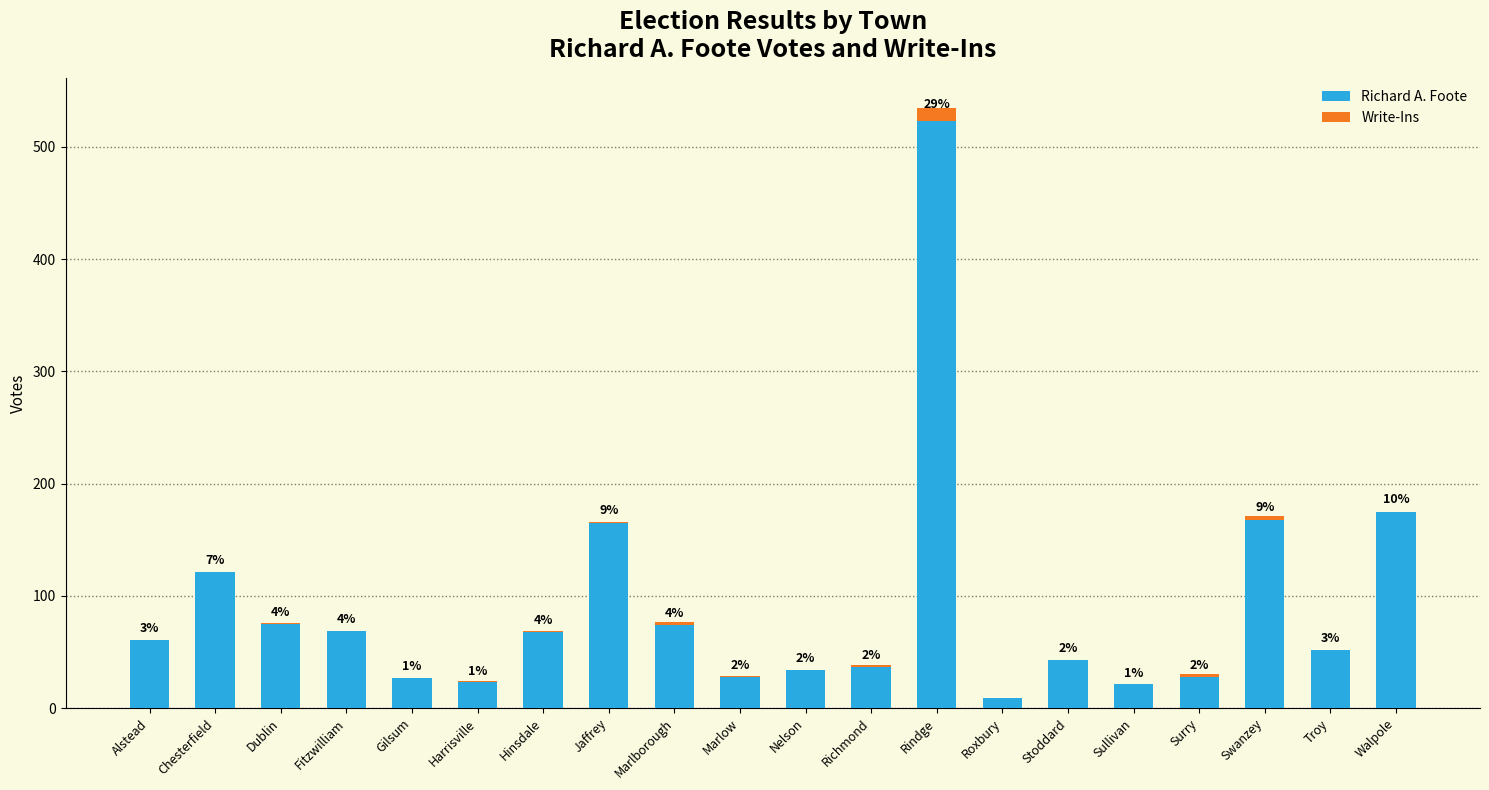

Does the chart contain stacked bars?

Yes